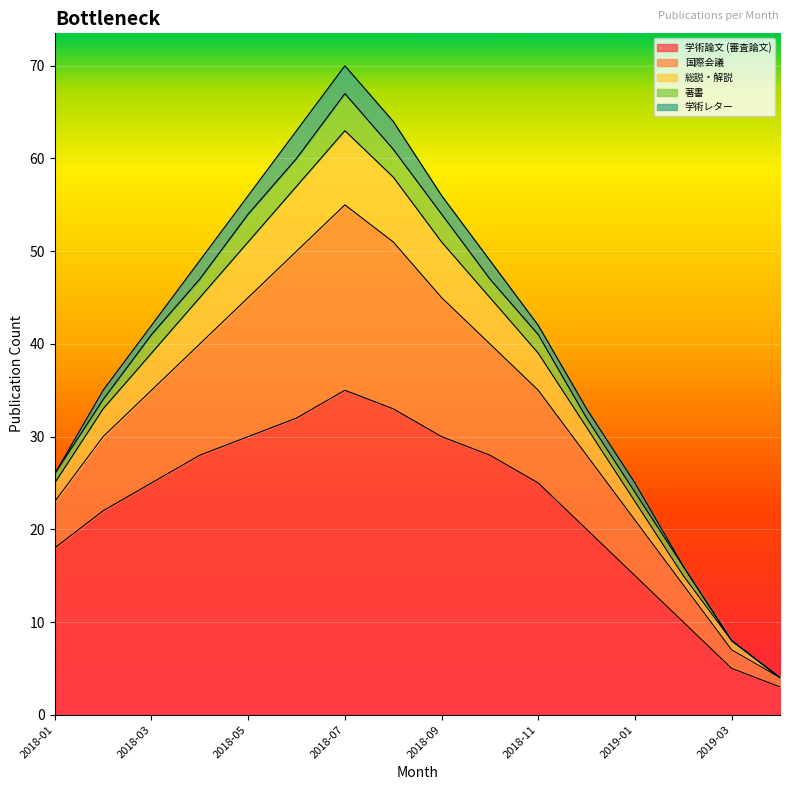

What is the total value across all series at 2018-07?

70